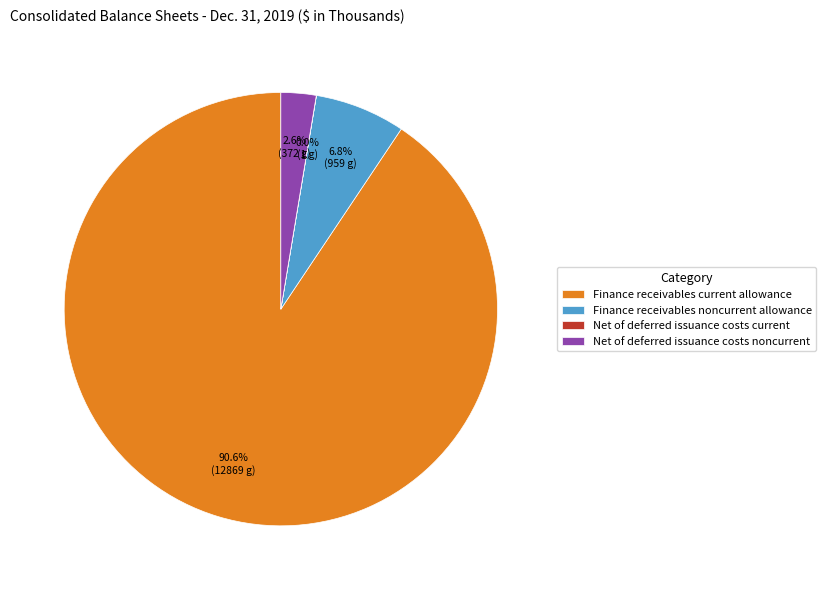

Does any single category account for the majority?

Yes